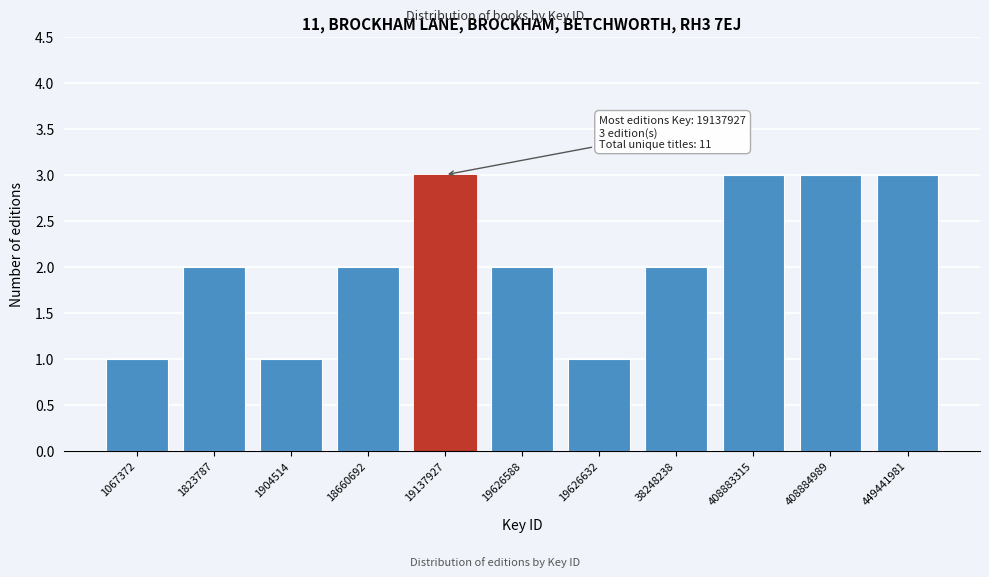

Reading right to left, extract all data points from this chart.

449441981=3	408884989=3	408883315=3	38248238=2	19626632=1	19626588=2	19137927=3	18660692=2	1904514=1	1823787=2	1067372=1